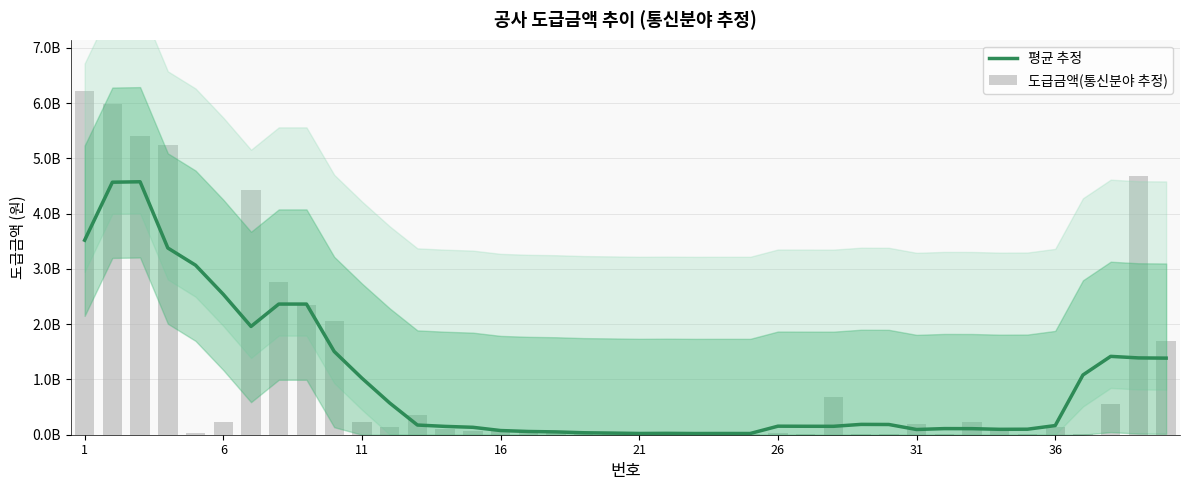

Which series has the largest range (max minus min)?

도급금액(통신분야 추정)